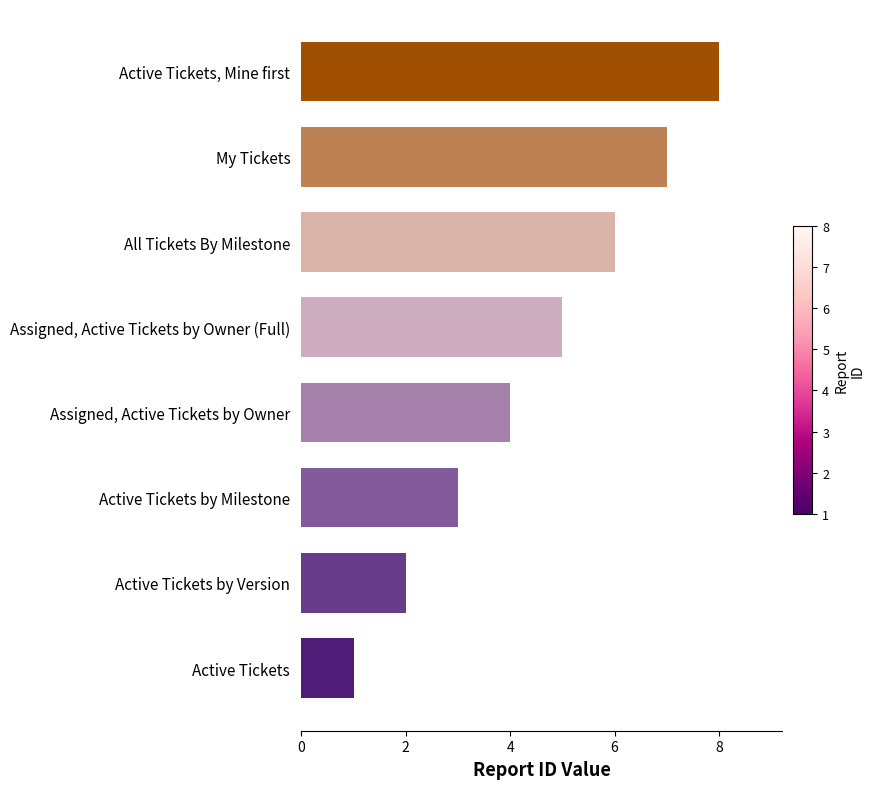

How many series are shown in this chart?

1